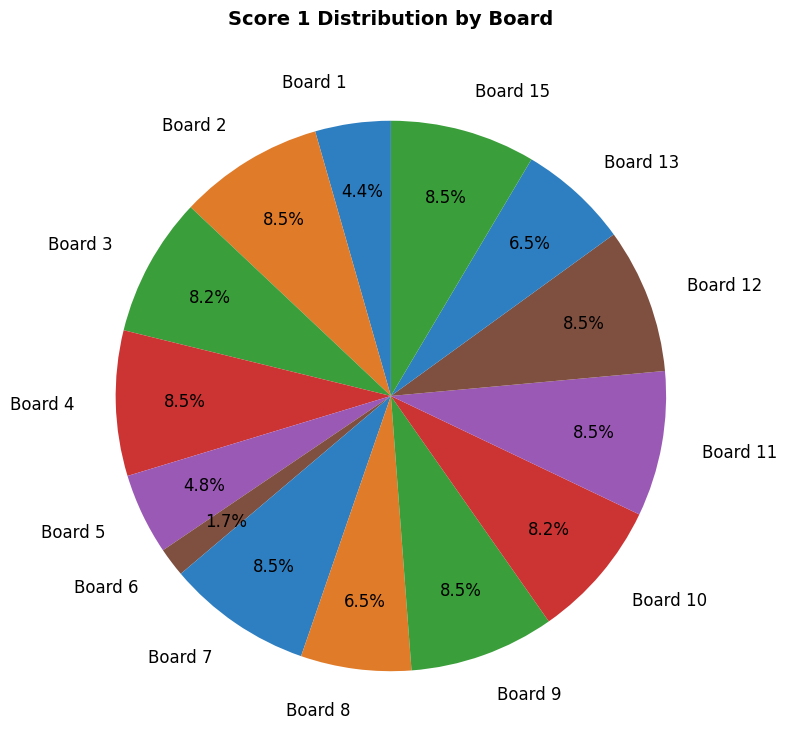

What percentage do Board 13 and Board 2 together represent?

15.0%